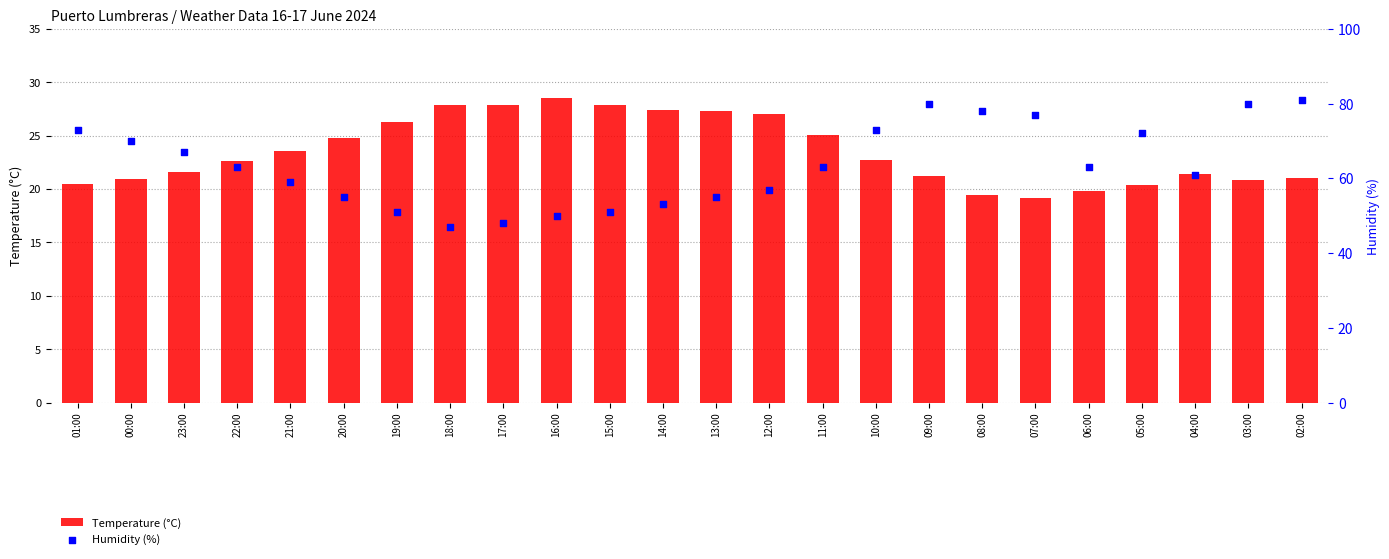

Which series contains the highest Y value?

Humidity (%)